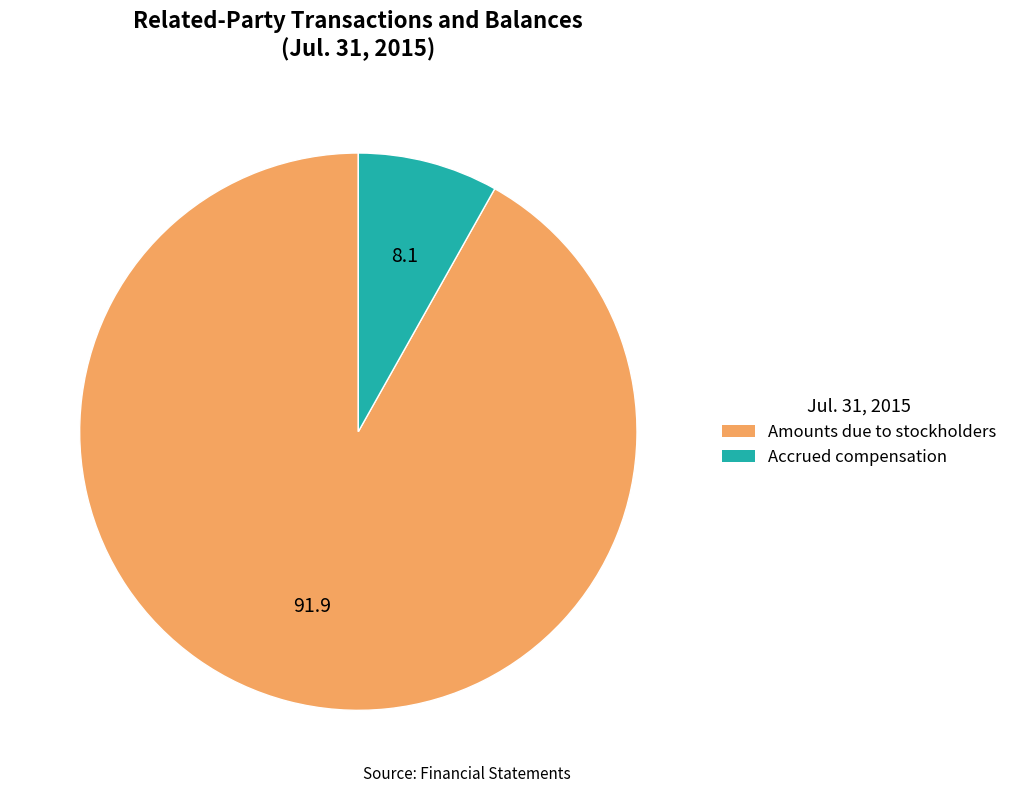

Rank the categories by value from highest to lowest.

Amounts due to stockholders, Accrued compensation